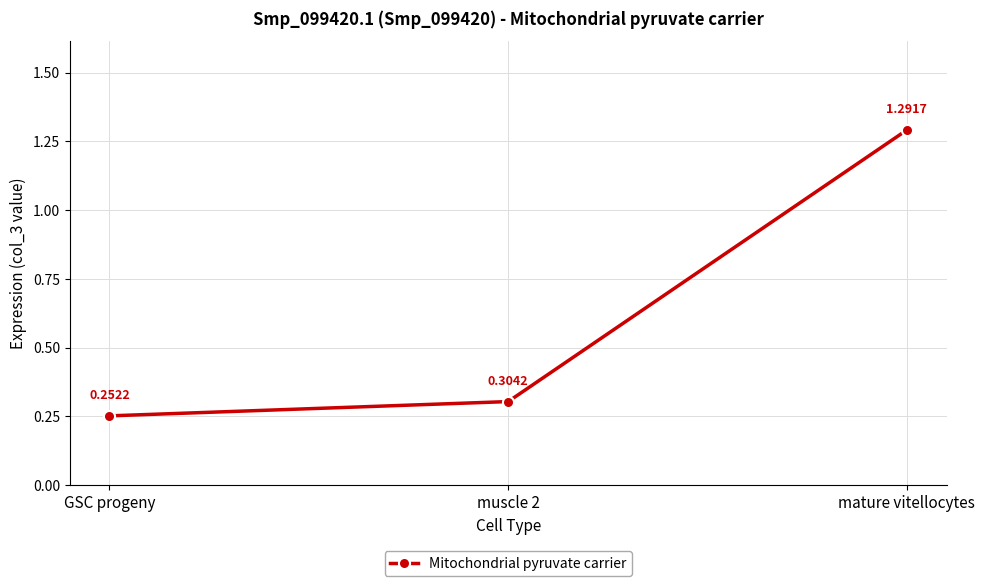

How many distinct data groups are displayed?

1